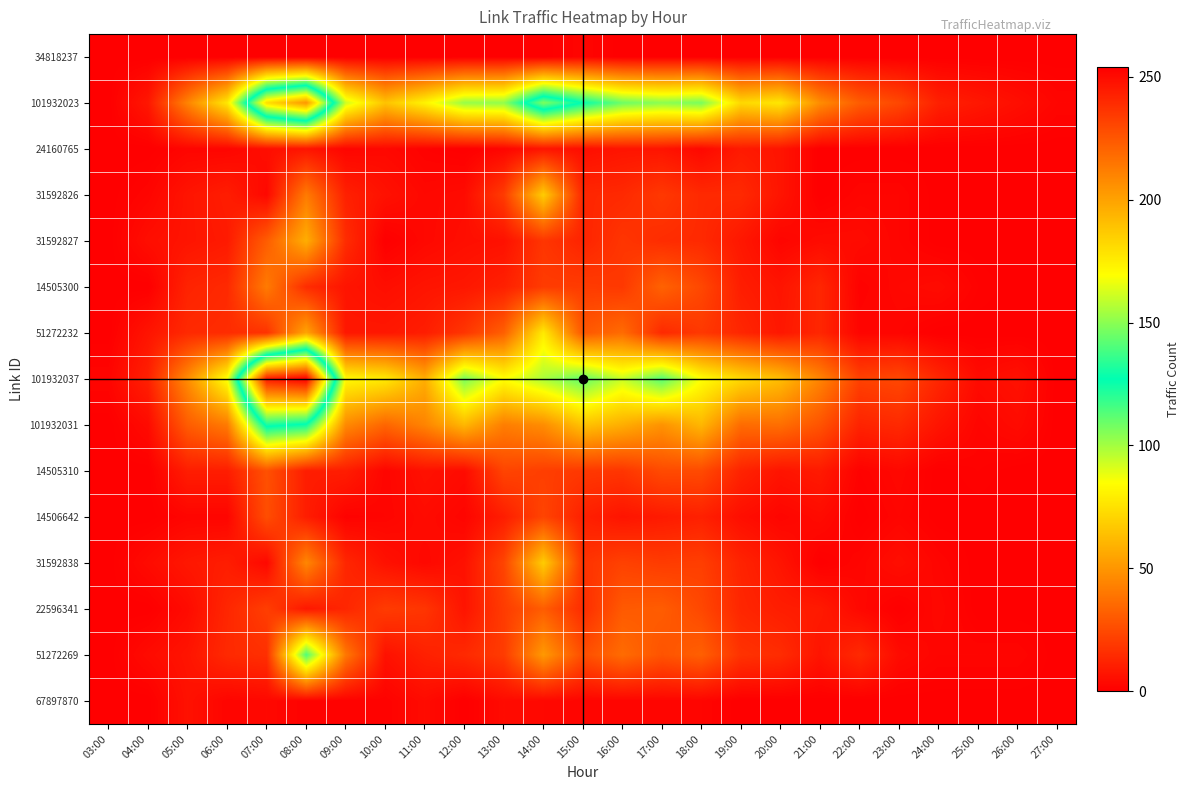

What is the difference between the highest and lowest values at 23:00?

24